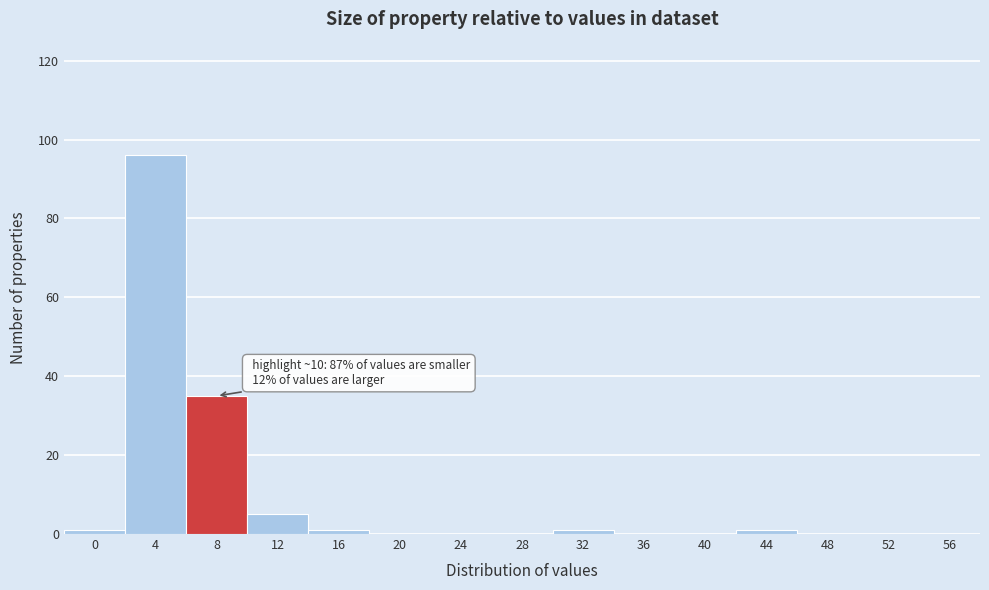

Reading left to right, transcribe all the data shown in this chart.

0=1	4=96	8=35	12=5	16=1	20=0	24=0	28=0	32=1	36=0	40=0	44=1	48=0	52=0	56=0